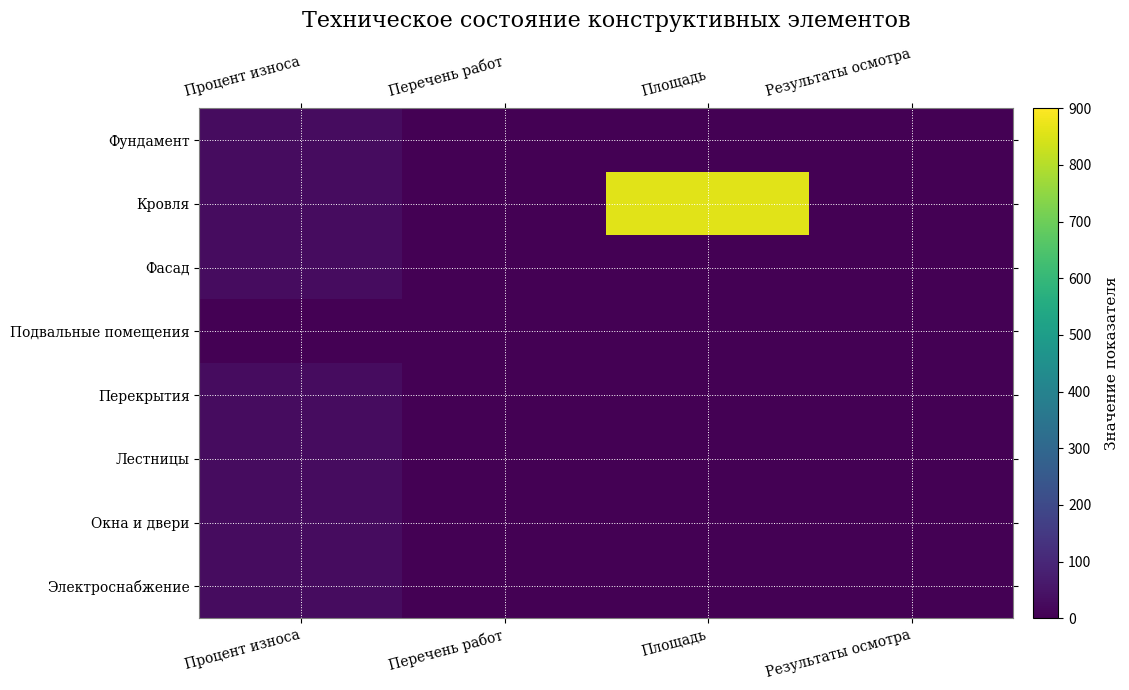

Between Площадь and Результаты осмотра, which series saw the biggest shift?

Кровля